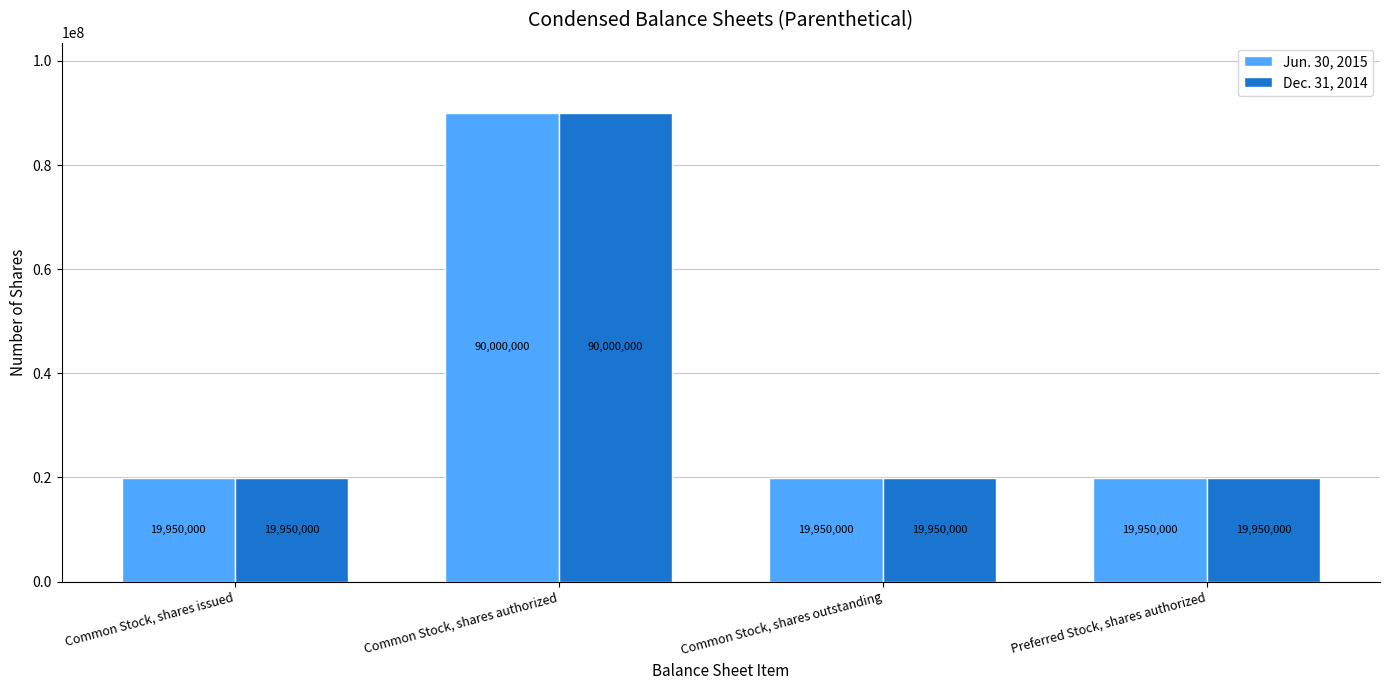

What is the approximate value of Jun. 30, 2015 at Common Stock, shares authorized?

90000000